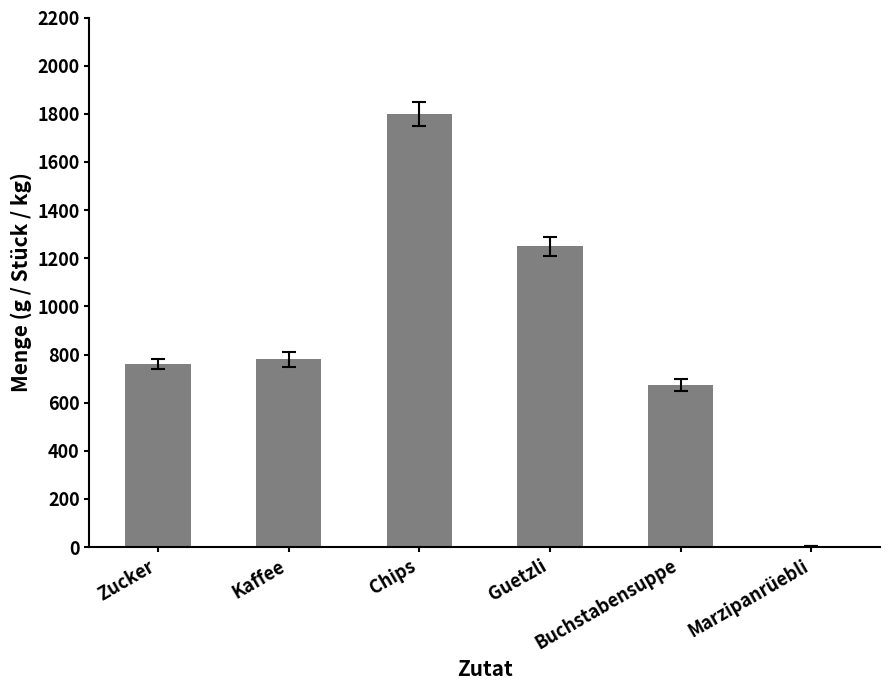

How many data points does each series have?

6